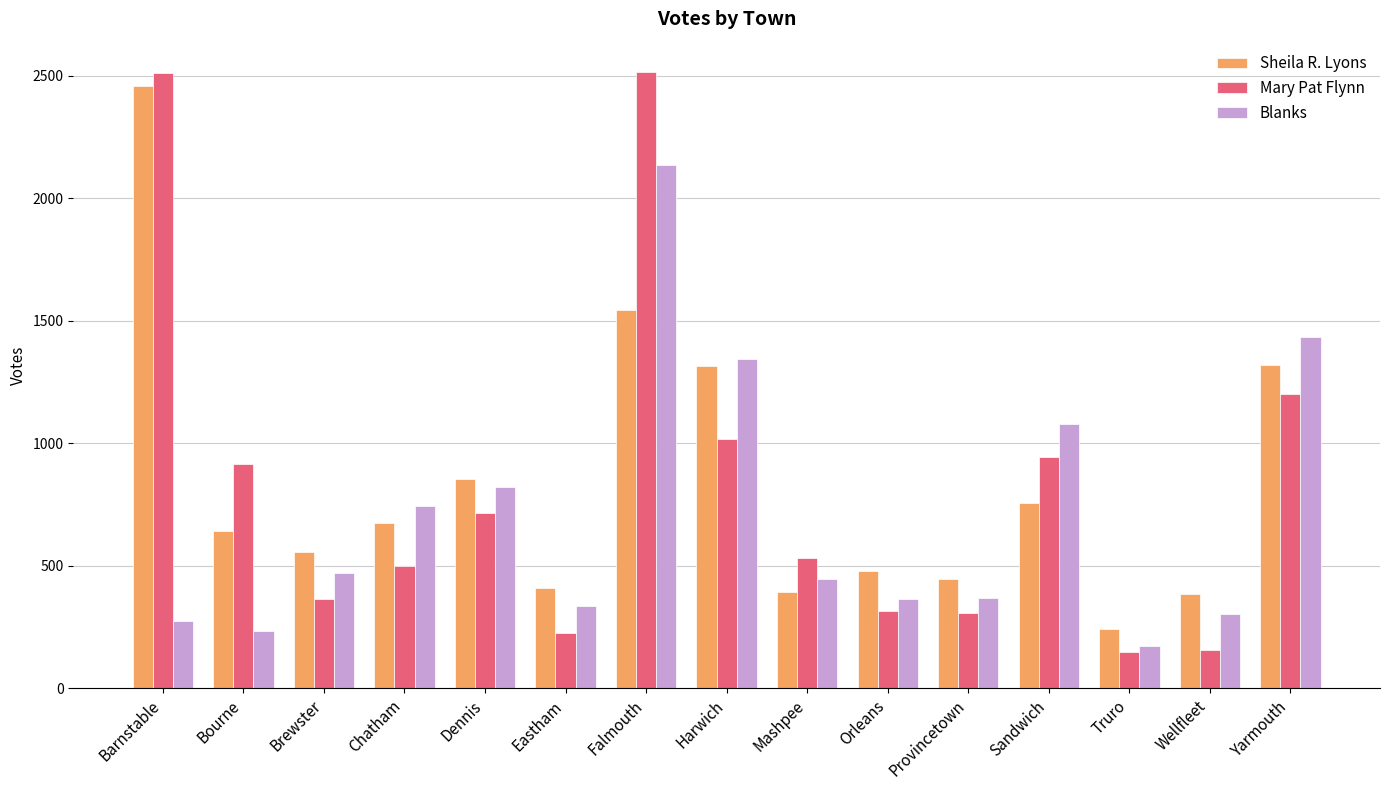

How many bars are there in total?

45